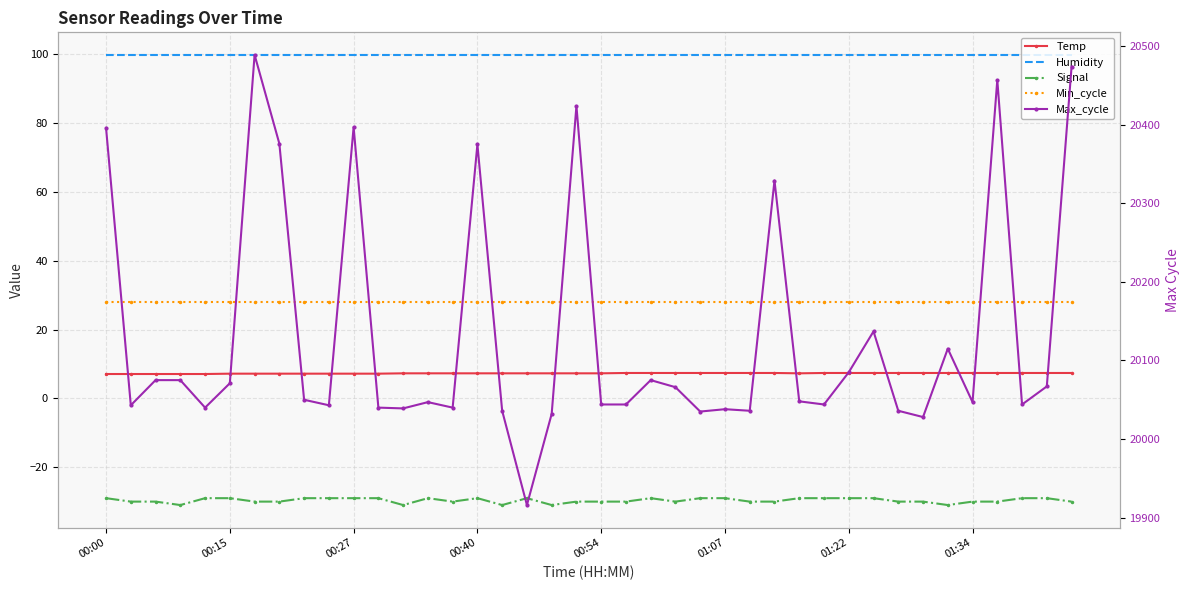

What is the spread (max minus min) of values at 16?

20067.0